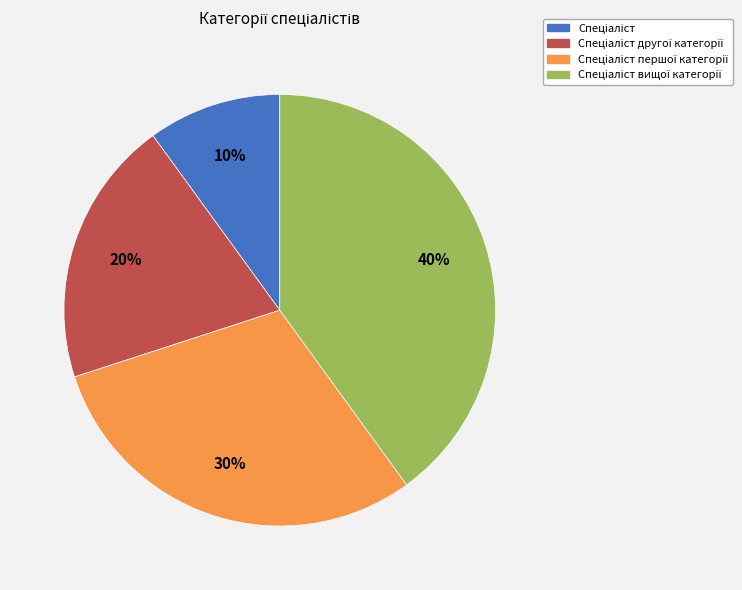

To the nearest percent, what is the average slice percentage?

25%